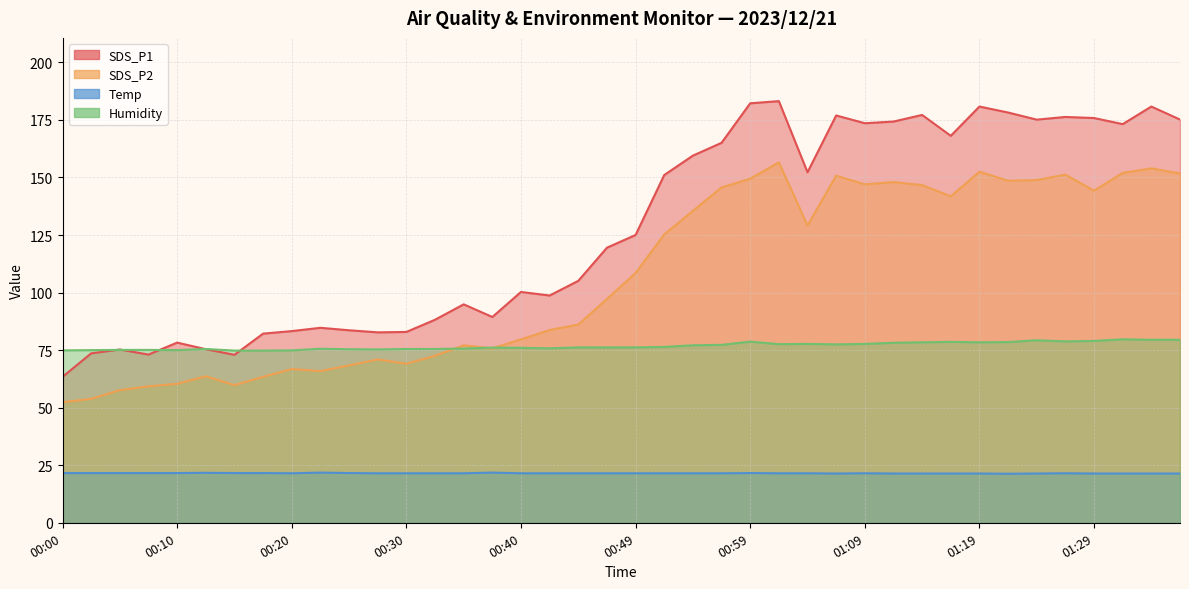

The value of Temp at 00:15 is 21.6. True or false?

True